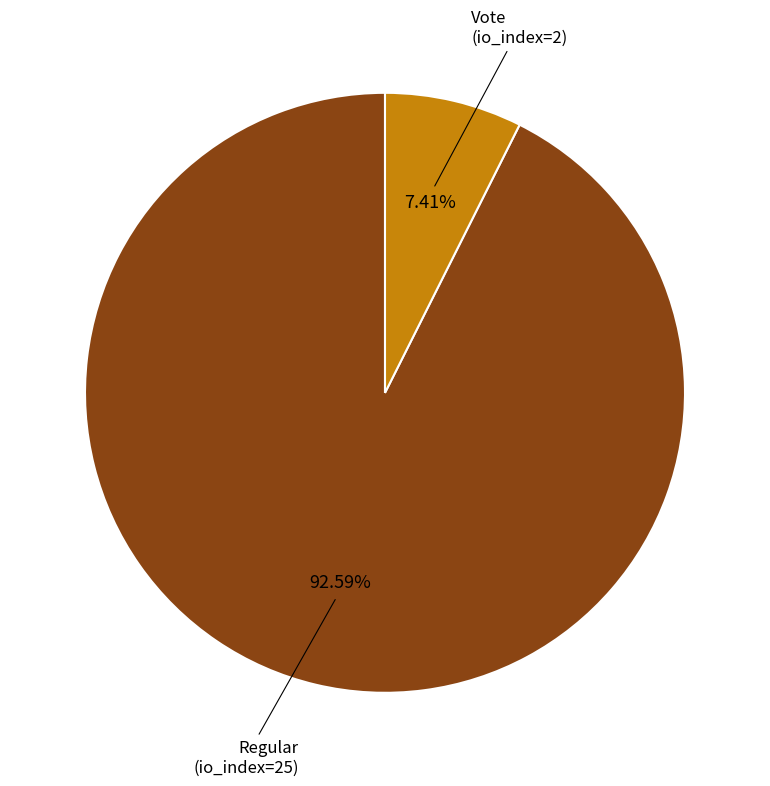

What is the smallest slice in the pie chart?

Vote